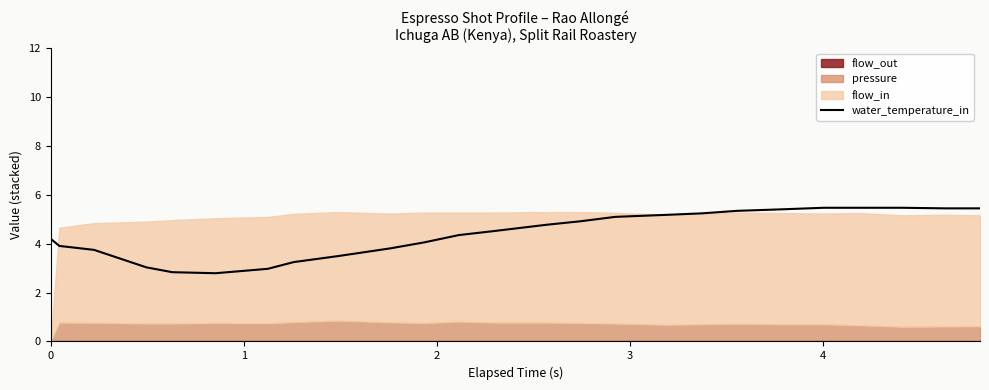

What is the maximum value for water_temperature_in?

5.5